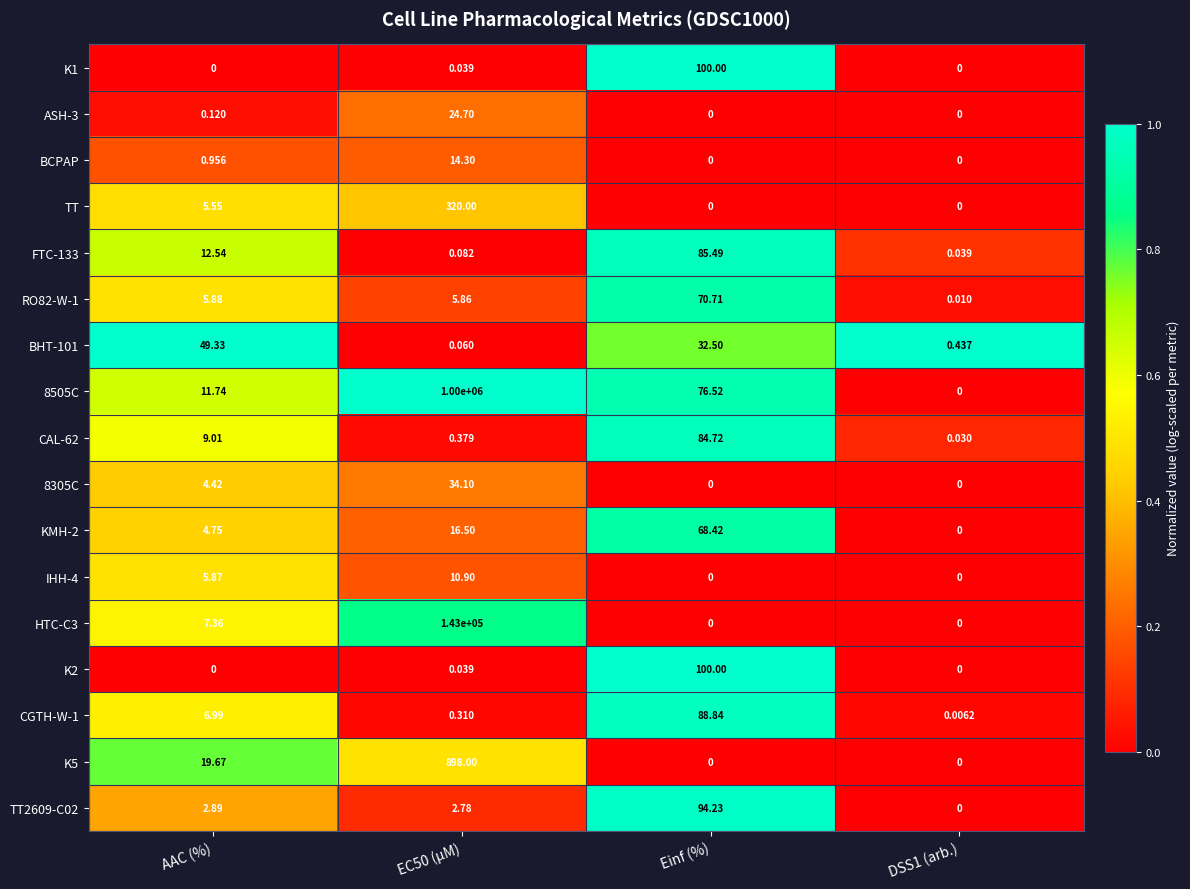

Where is BCPAP nearest to the value 7?

AAC (%)